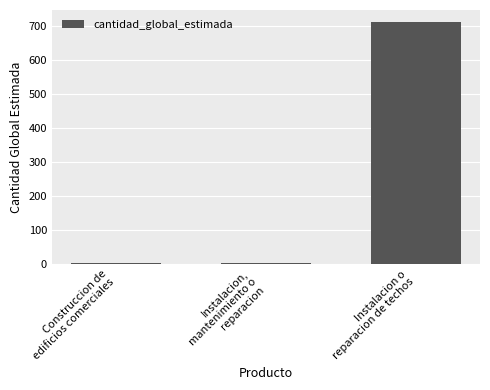

What is the change in value from Instalacion,
mantenimiento o
reparacion to Instalacion o
reparacion de techos?

+712